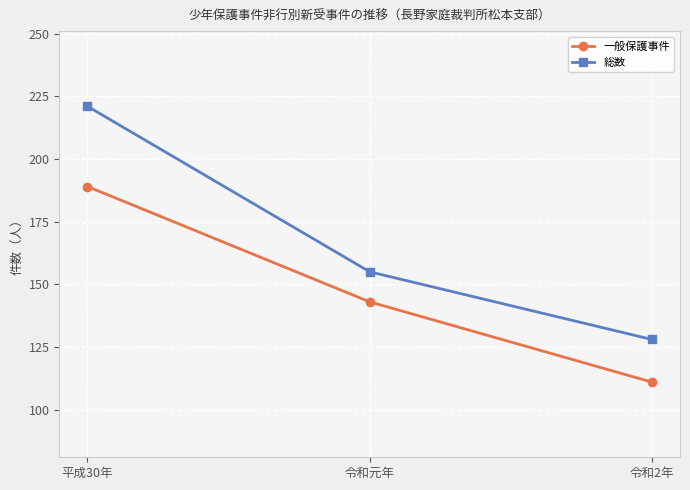

How many data points in 一般保護事件 are less than 143?

1